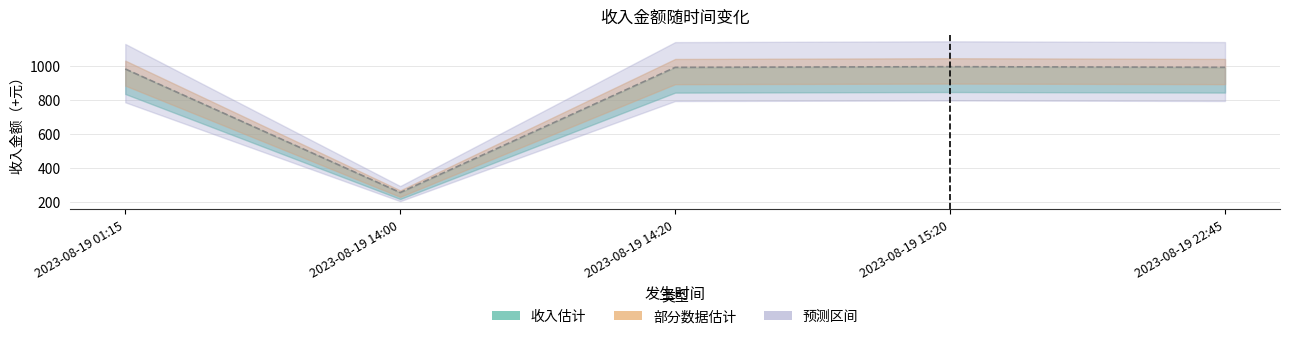

The value at 2023-08-19 22:45 is 375.3. True or false?

False